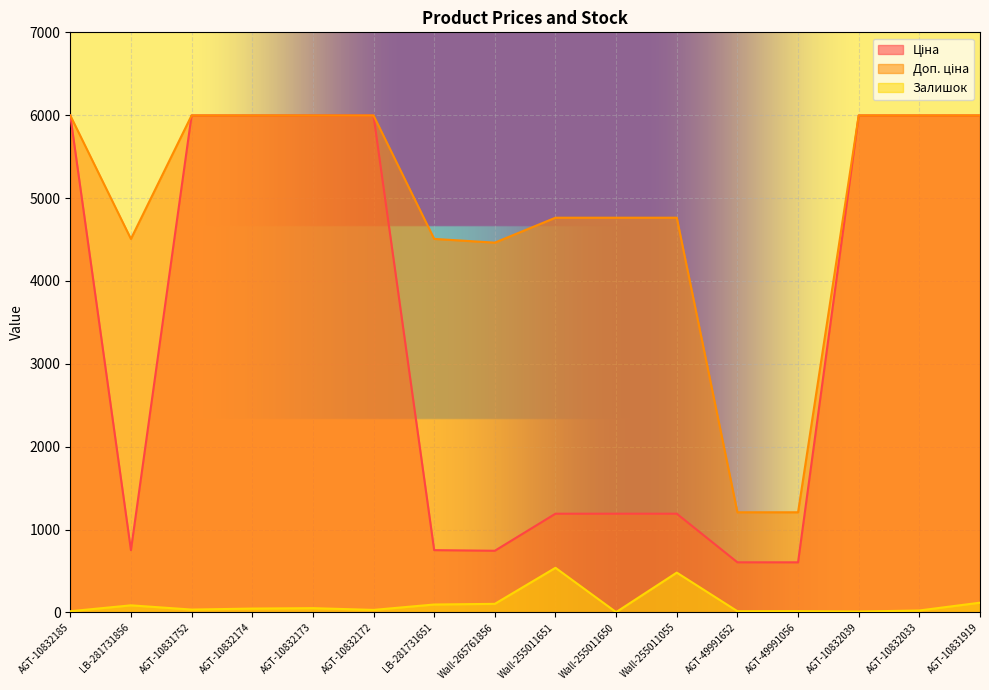

True or false: Залишок and Ціна intersect in this chart.

False